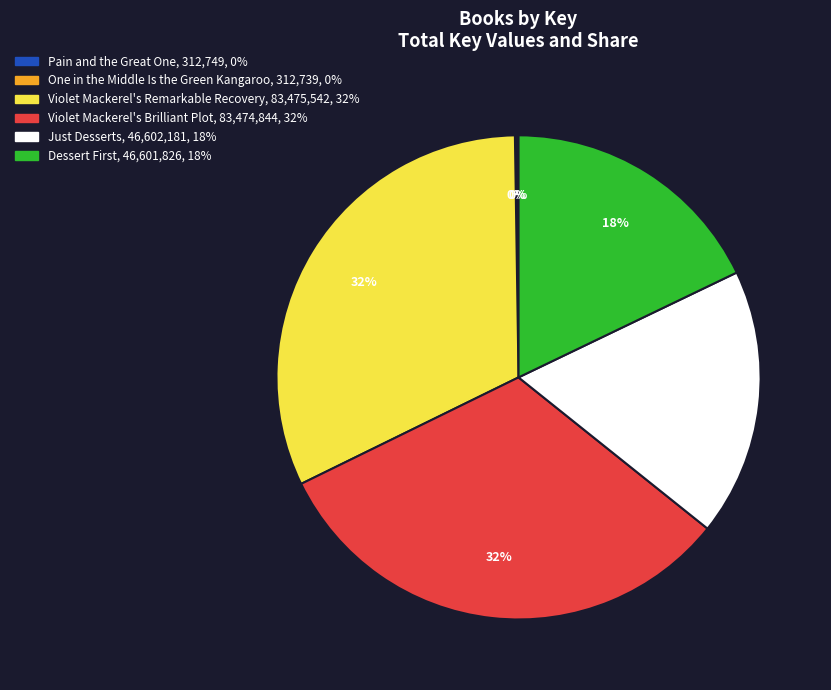

Is there a majority slice in this chart?

No